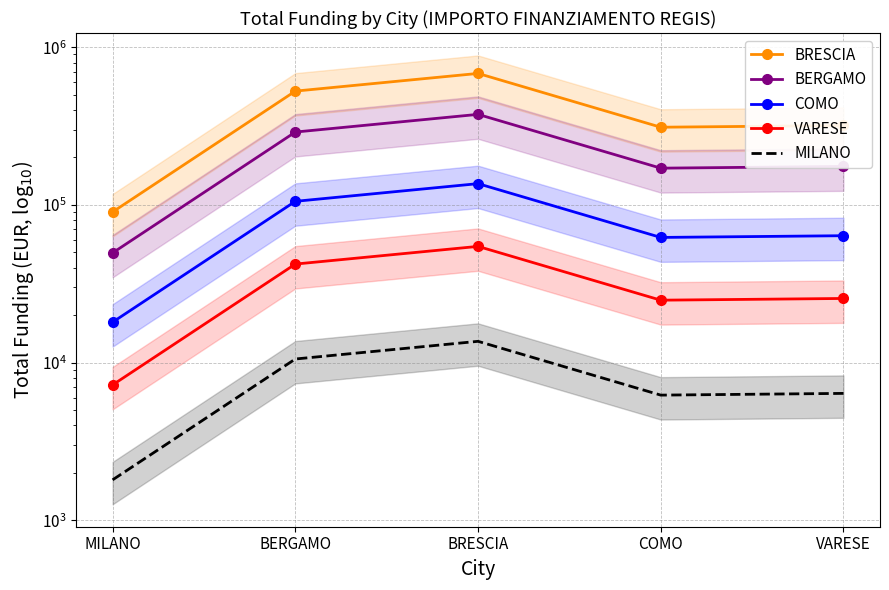

What is the value of the COMO point at the 1st from the left?

18053.7